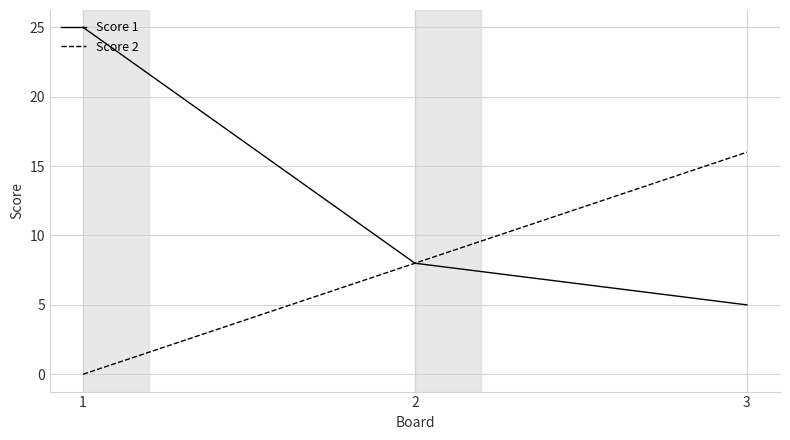

Reading left to right, transcribe all the data shown in this chart.

Score 1: 25	8	5
Score 2: 0	8	16